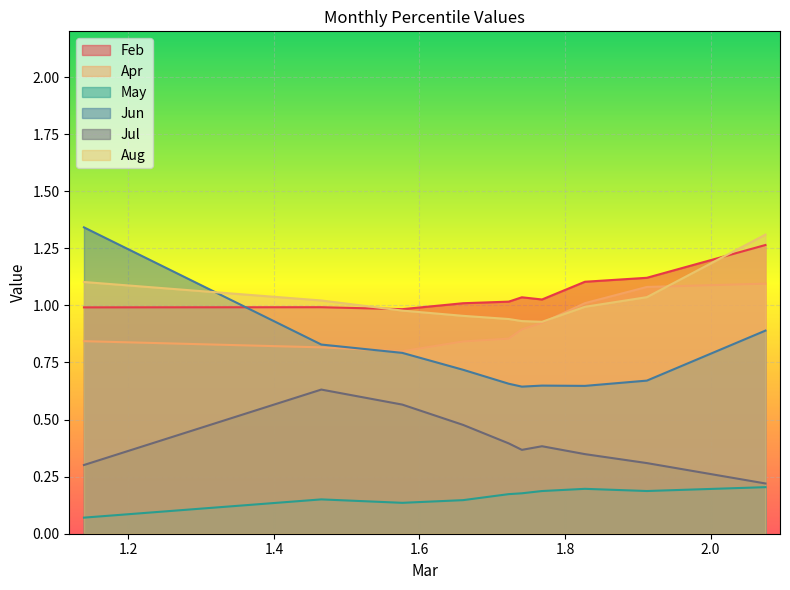

Which series has the widest spread of values?

Jun